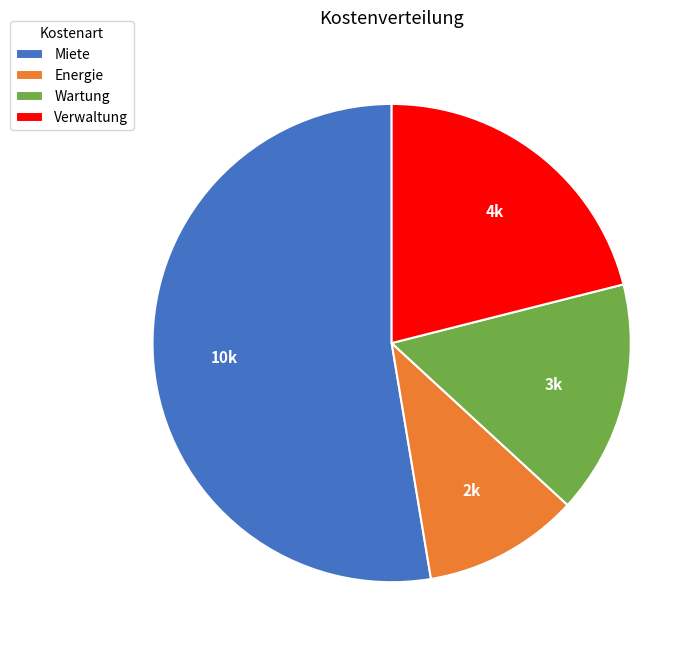

Is there a majority slice in this chart?

Yes